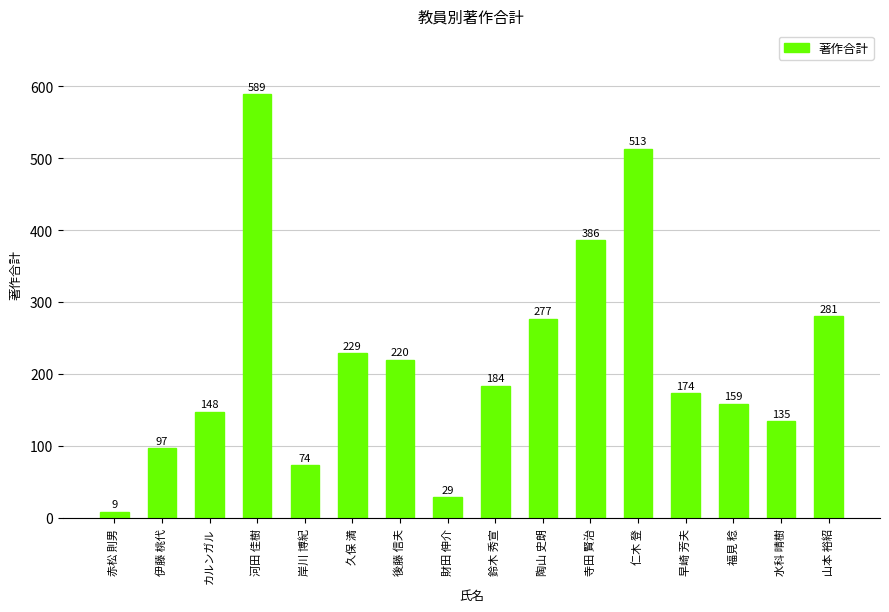

What is the change in value from 久保 満 to 財田 伸介?

-200